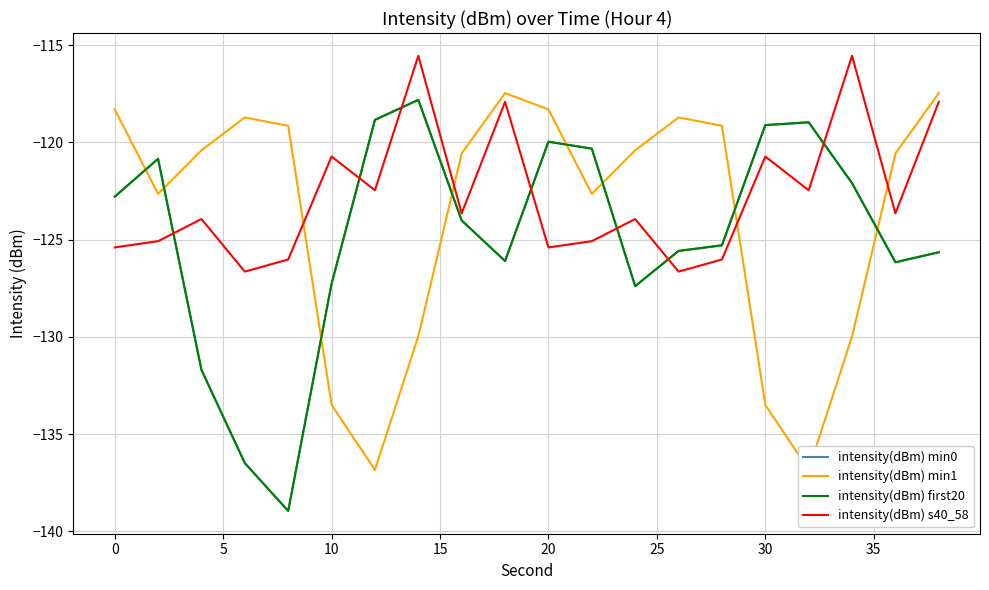

What is the sum of all intensity(dBm) min1 values?

-2475.2